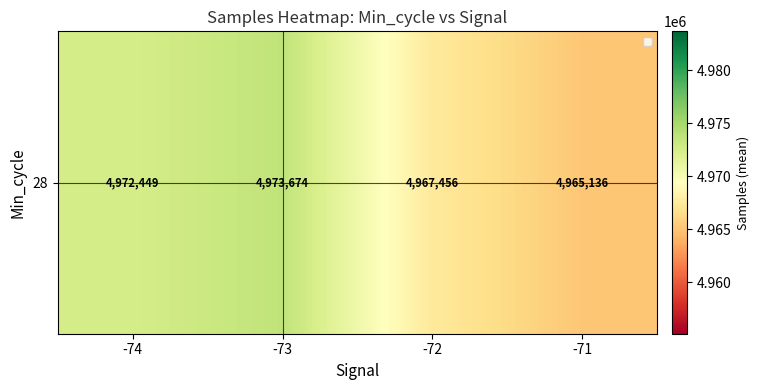

Between -71 and -73, which is larger?

-73